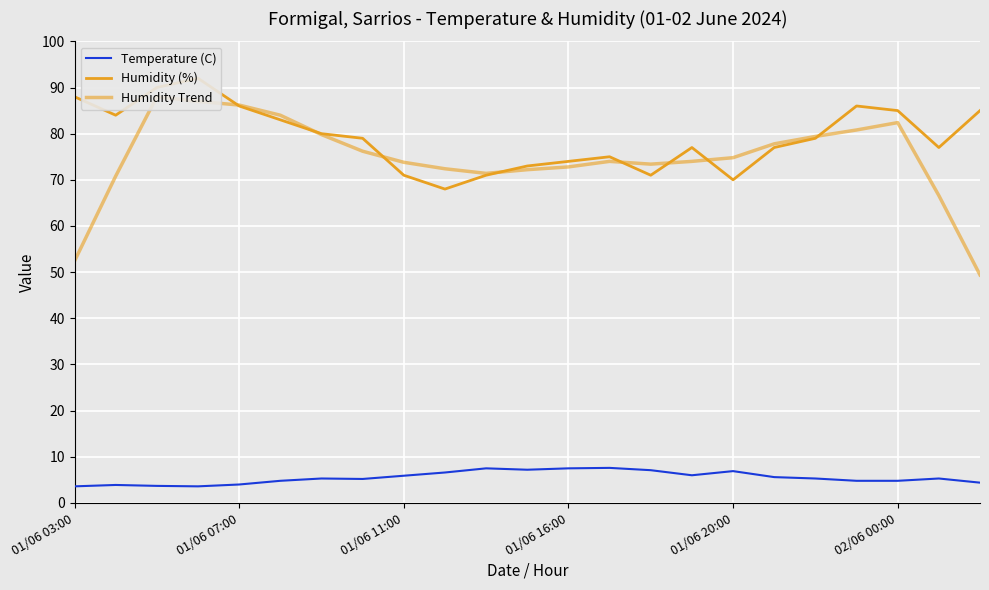

Reading right to left, what are all the values shown in this chart?

Temperature (C): 4.4	5.3	4.8	4.8	5.3	5.6	6.9	6.0	7.1	7.6	7.5	7.2	7.5	6.6	5.9	5.2	5.3	4.8	4.0	3.6	3.7	3.9	3.6
Humidity (%): 85.0	77.0	85.0	86.0	79.0	77.0	70.0	77.0	71.0	75.0	74.0	73.0	71.0	68.0	71.0	79.0	80.0	83.0	86.0	92.0	90.0	84.0	88.0
Humidity Trend: 49.4	66.6	82.4	80.8	79.4	77.8	74.8	74.0	73.4	74.0	72.8	72.2	71.4	72.4	73.8	76.2	79.8	84.0	86.2	87.0	88.0	70.8	52.4